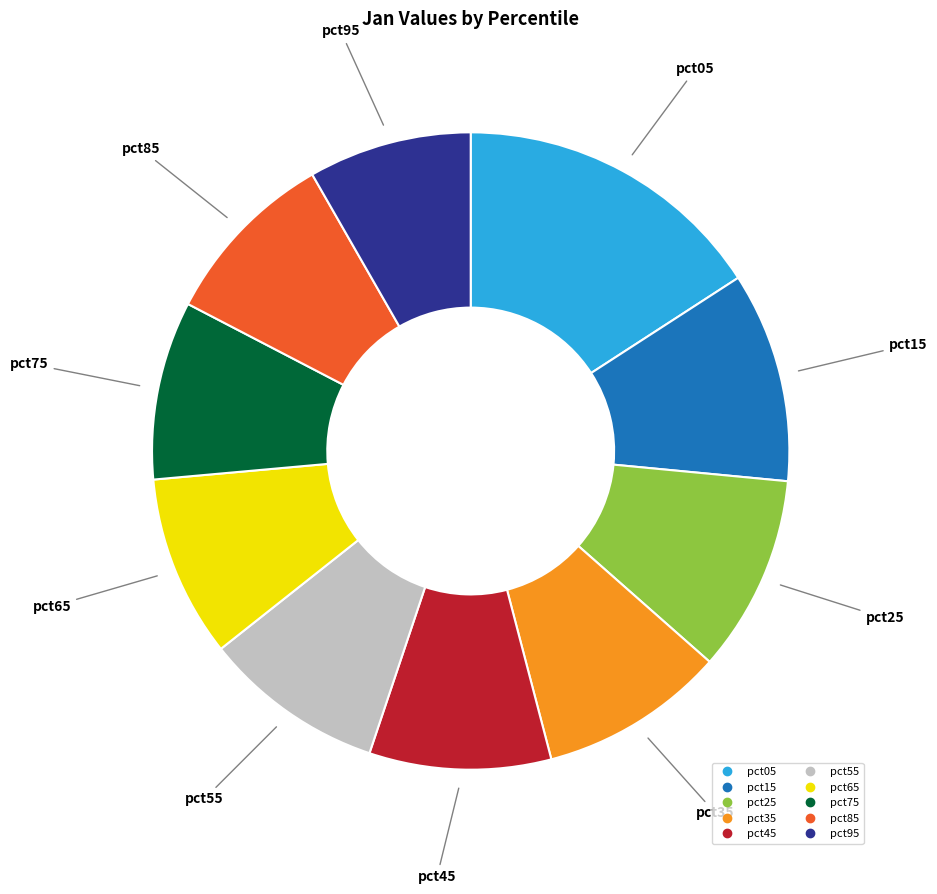

True or false: pct35 accounts for 9% of the total.

True